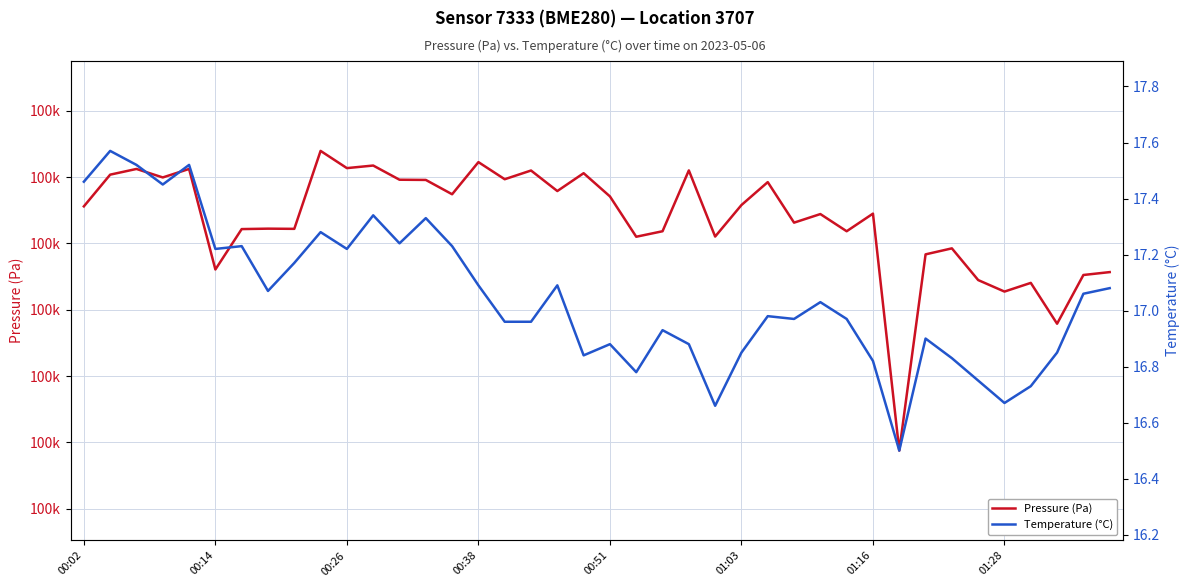

How many data points in Temperature (°C) are above 17?

20